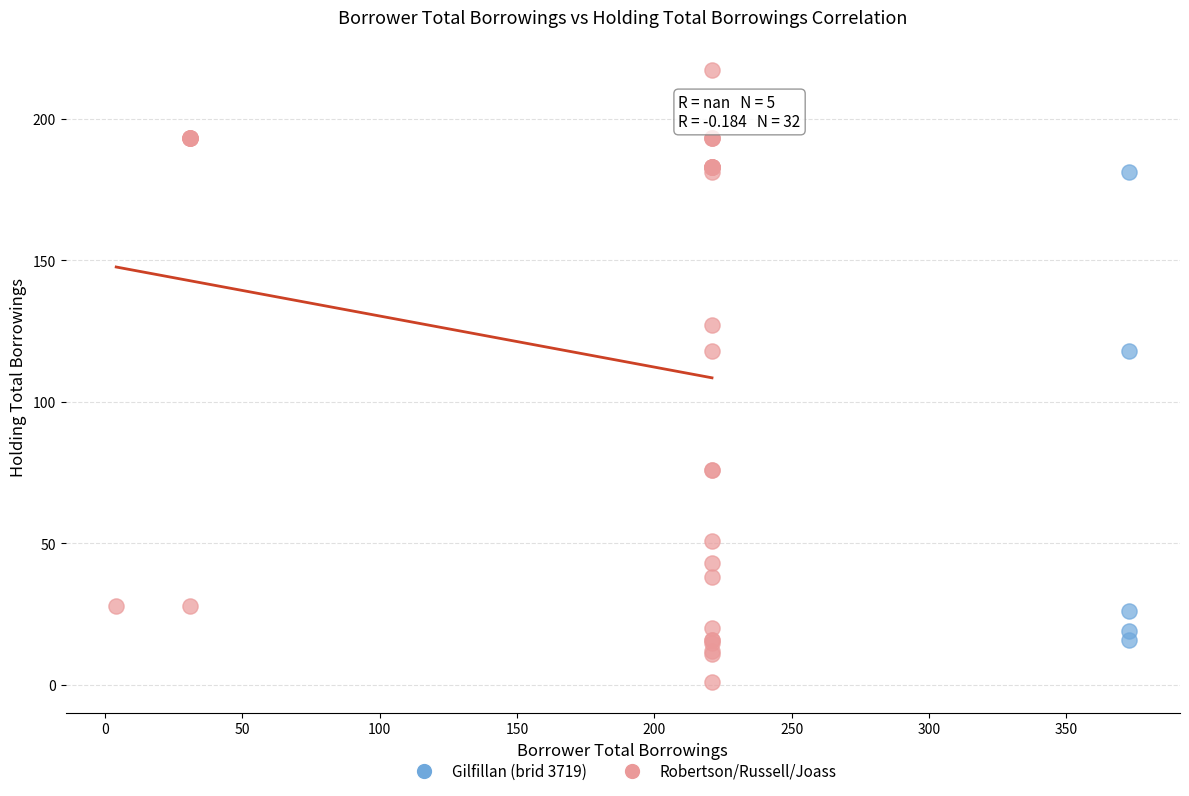

Which series reaches the minimum Y coordinate?

Robertson/Russell/Joass